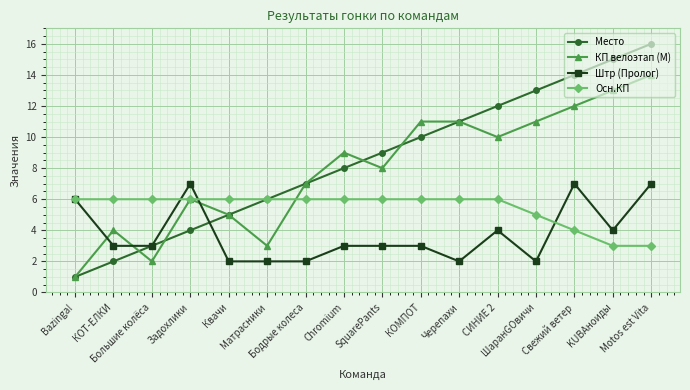

True or false: Штр (Пролог) has more than 2 interior local peaks.

True